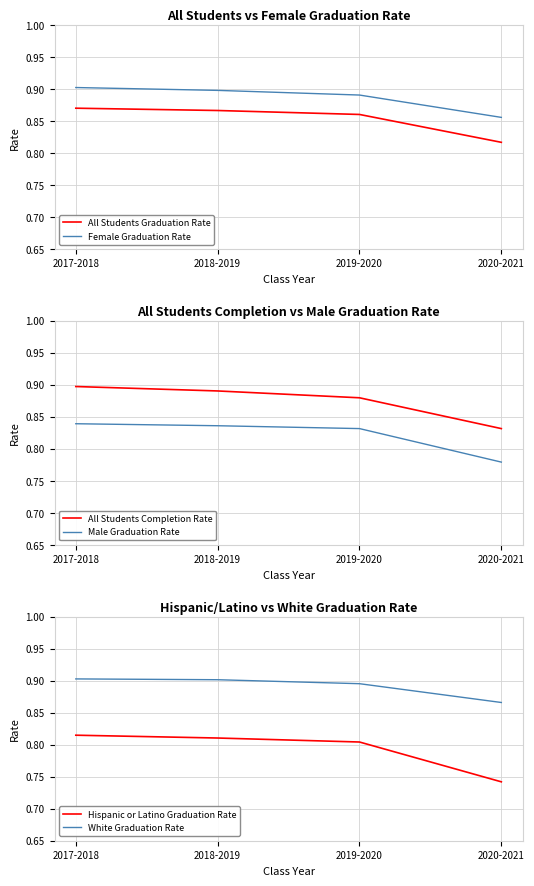

What is the total value across all series at 2020-2021?

4.9